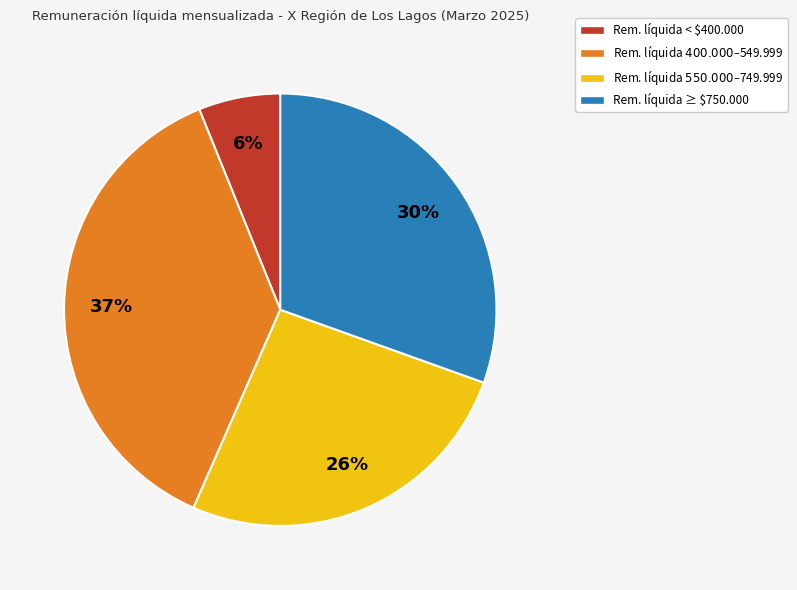

True or false: Rem. líquida ≥ $750.000 accounts for 24% of the total.

False